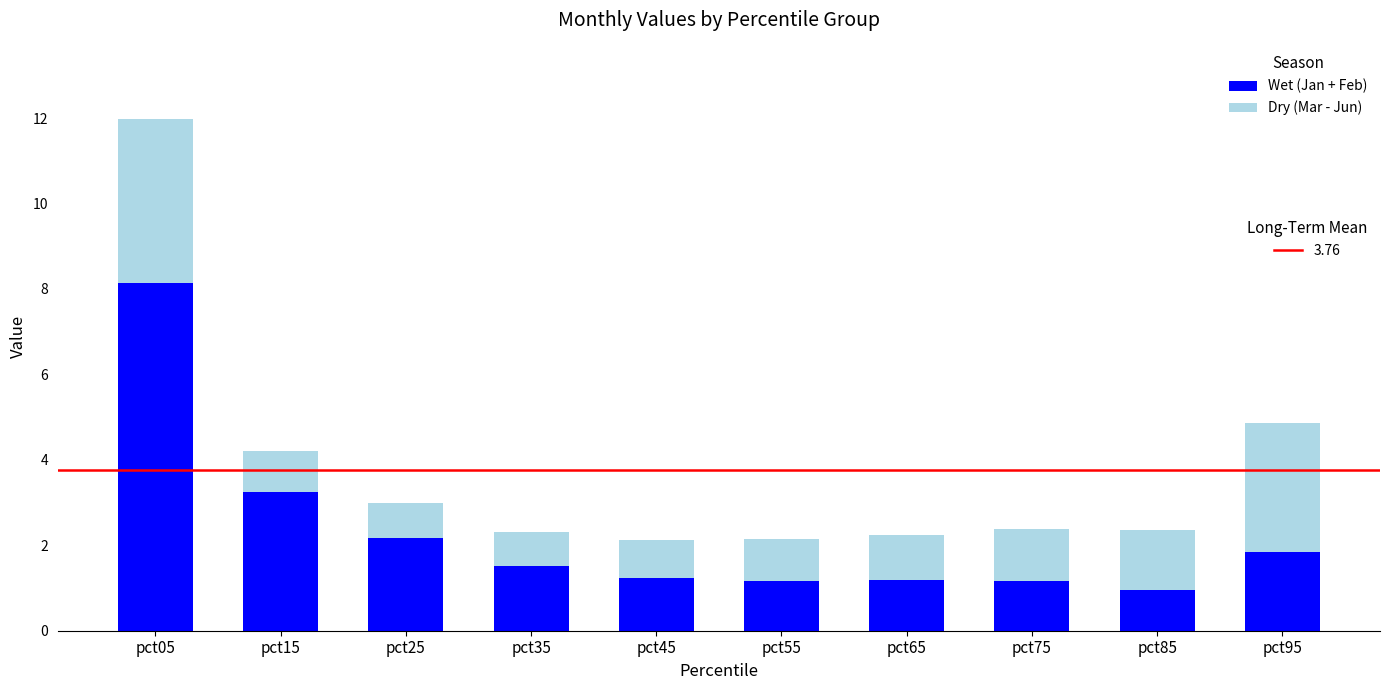

What is the total value across all series at pct85?

2.4